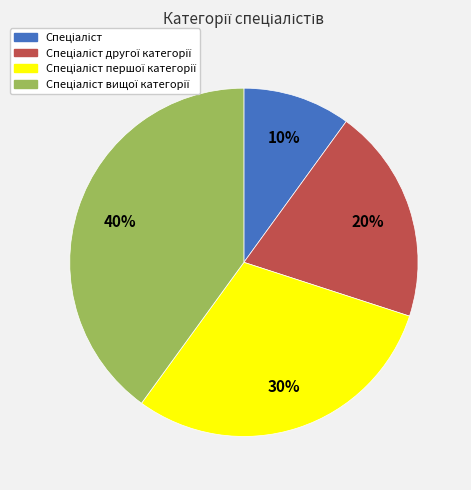

Is there a majority slice in this chart?

No